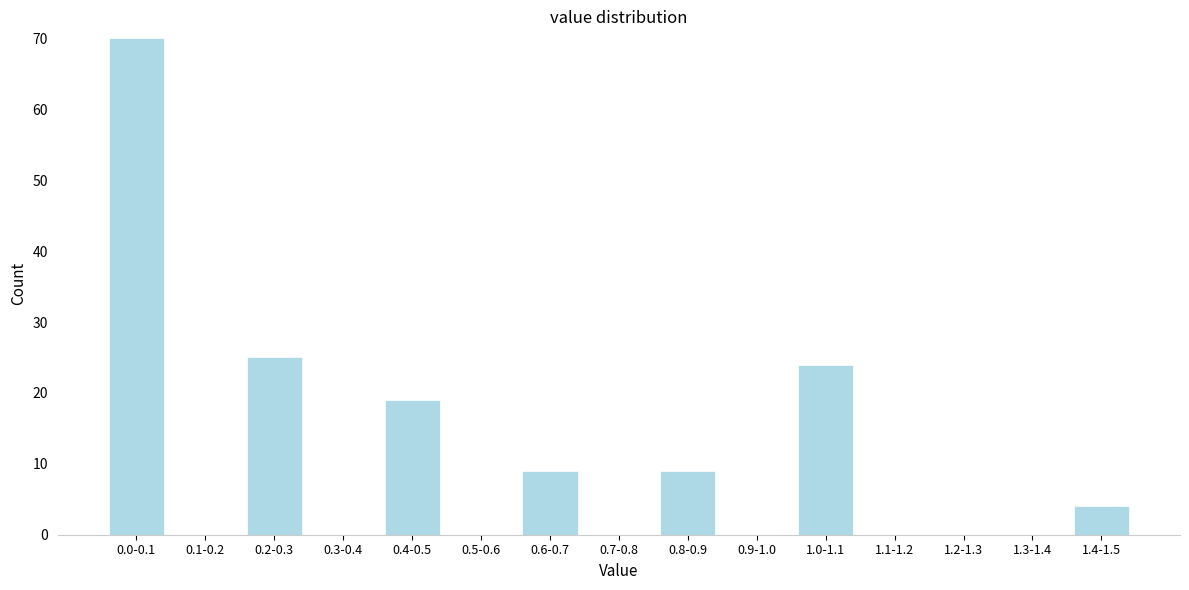

Reading left to right, list all the values displayed in this chart.

0.0-0.1=70	0.1-0.2=0	0.2-0.3=25	0.3-0.4=0	0.4-0.5=19	0.5-0.6=0	0.6-0.7=9	0.7-0.8=0	0.8-0.9=9	0.9-1.0=0	1.0-1.1=24	1.1-1.2=0	1.2-1.3=0	1.3-1.4=0	1.4-1.5=4